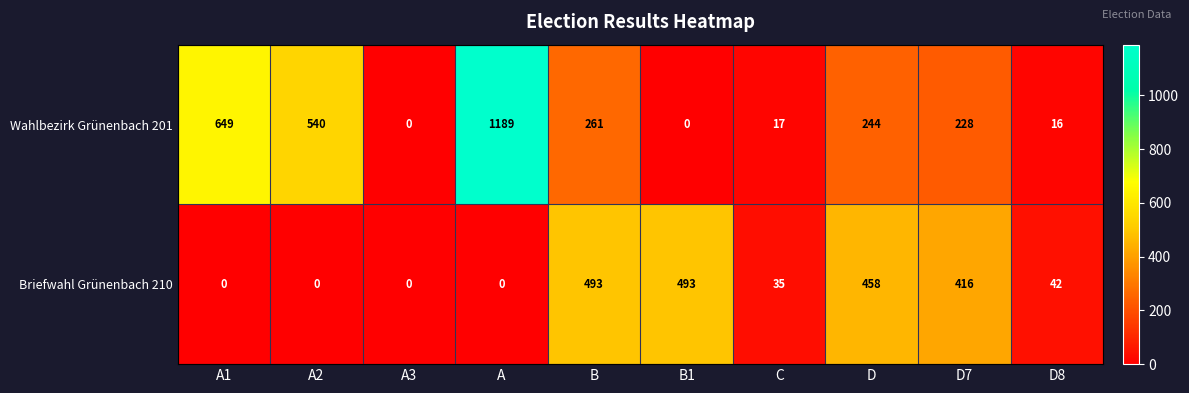

Reading left to right, transcribe all the data shown in this chart.

Wahlbezirk Grünenbach 201: 649	540	0	1189	261	0	17	244	228	16
Briefwahl Grünenbach 210: 0	0	0	0	493	493	35	458	416	42